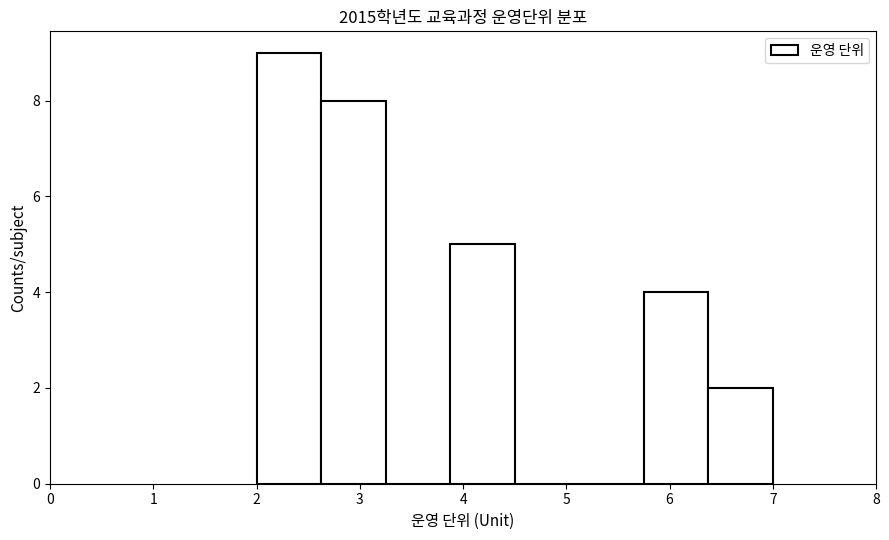

Reading left to right, transcribe this chart: for each bar, give the range it covers on the x-axis and its height. Neither the bar edges nor the heights are printed on the chart, so give them approximately, as read against the axes.

2.0 to 2.6: 9
2.6 to 3.3: 8
3.3 to 3.9: 0
3.9 to 4.5: 5
4.5 to 5.1: 0
5.1 to 5.8: 0
5.8 to 6.4: 4
6.4 to 7.0: 2